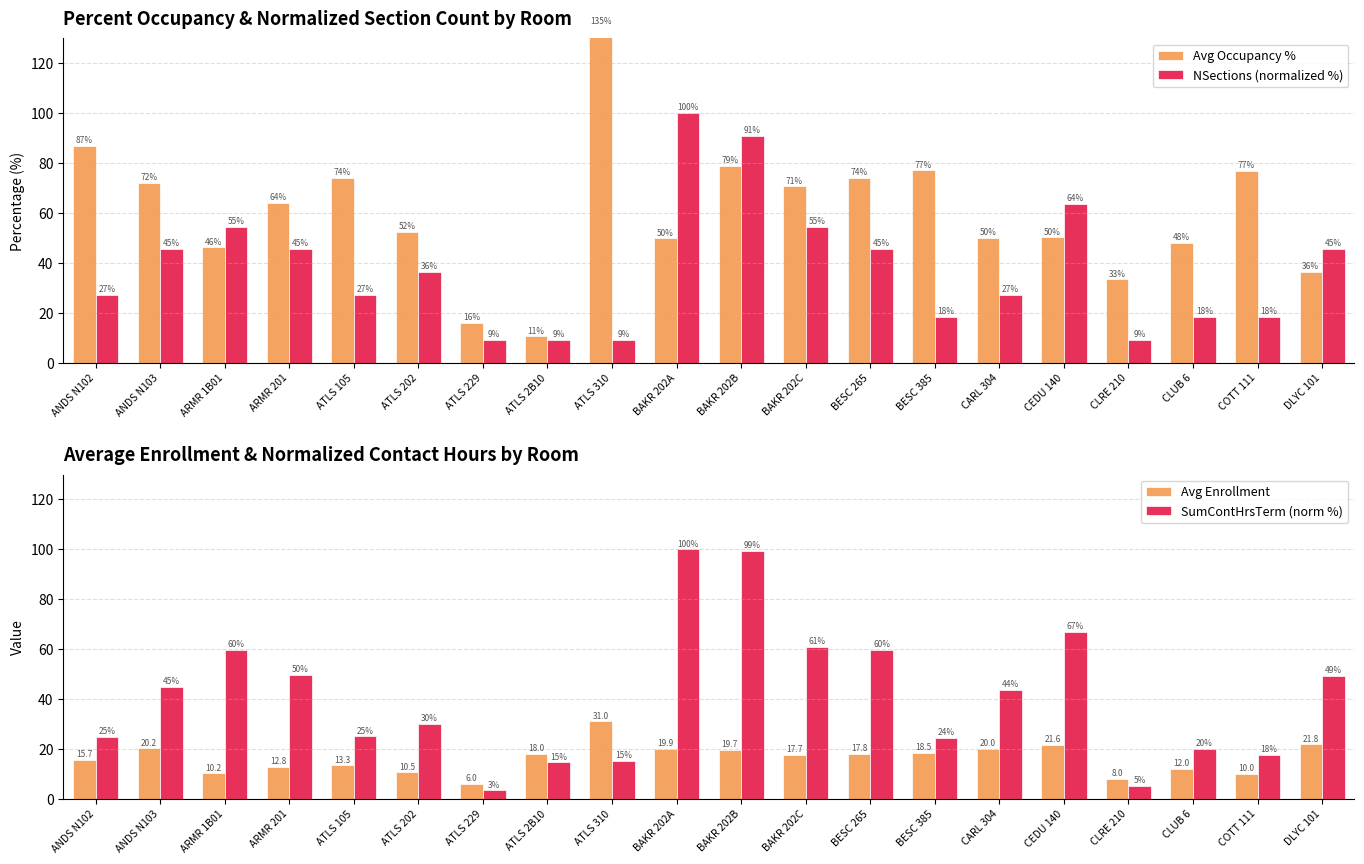

How many groups of bars are there?

20